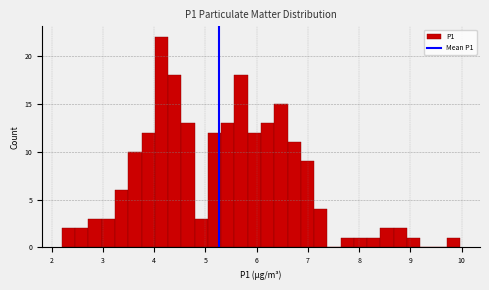

Read against the x-axis, roughly where is the centre of the tallest bar?

4.1